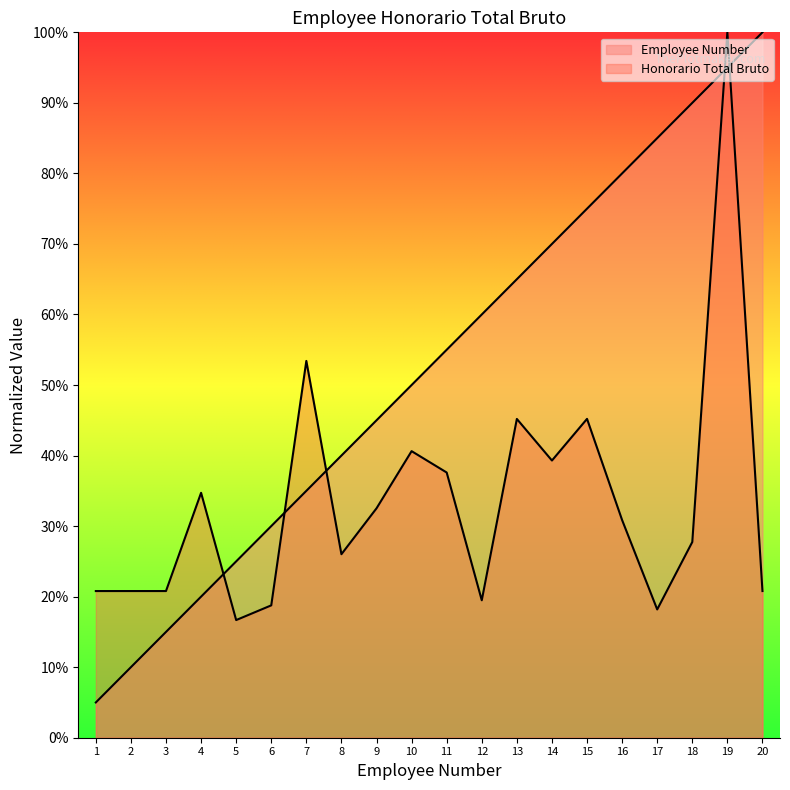

Reading left to right, list all the values displayed in this chart.

Employee Number: 0.1	0.1	0.1	0.2	0.2	0.3	0.3	0.4	0.5	0.5	0.6	0.6	0.7	0.7	0.8	0.8	0.8	0.9	0.9	1.0
Honorario Total Bruto: 0.2	0.2	0.2	0.3	0.2	0.2	0.5	0.3	0.3	0.4	0.4	0.2	0.5	0.4	0.5	0.3	0.2	0.3	1.0	0.2